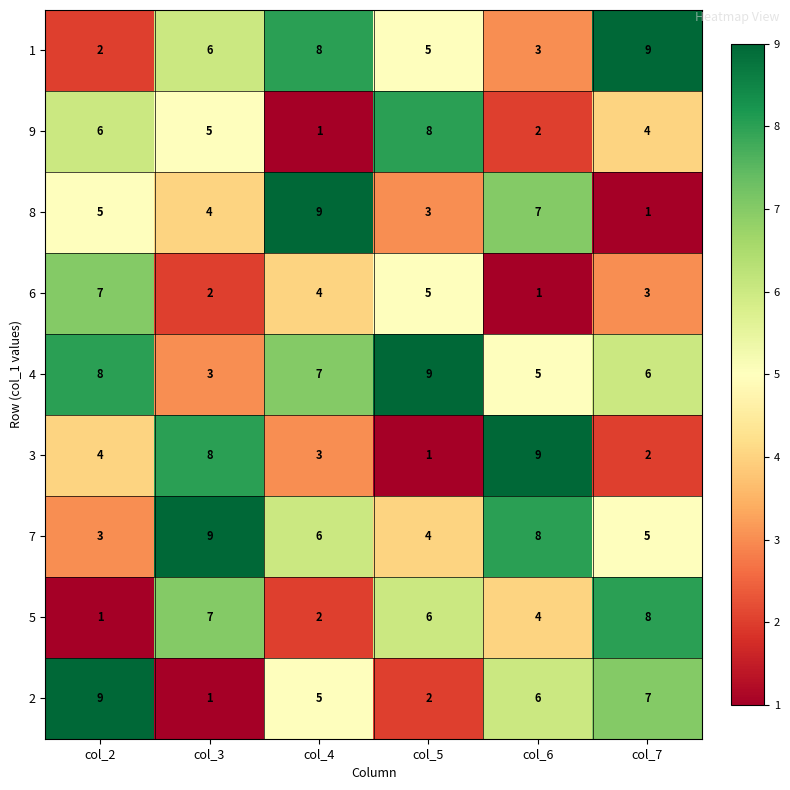

The 2 series shows 2 at col_4. True or false?

False